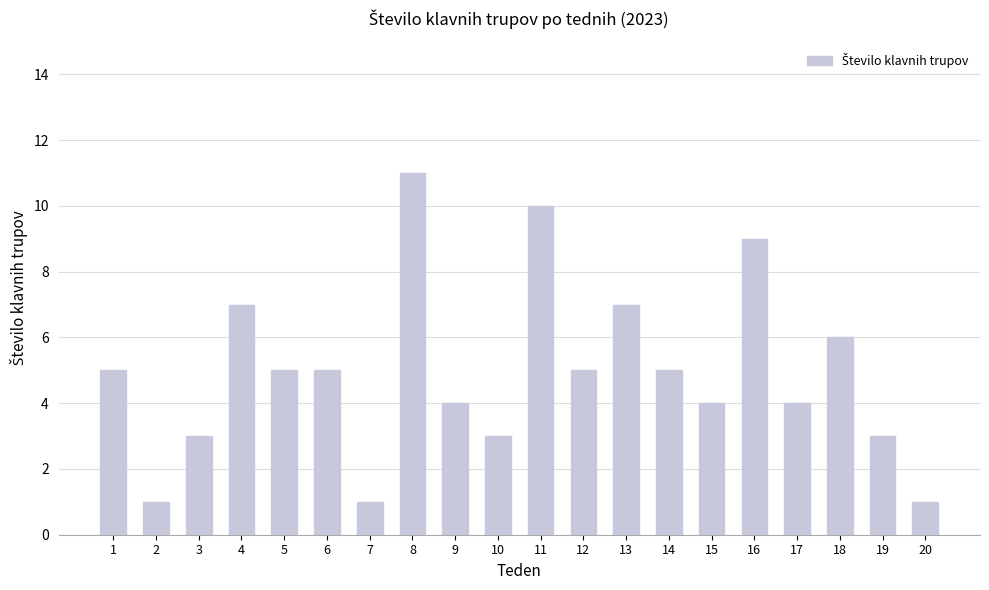

Read the value at 15.

4